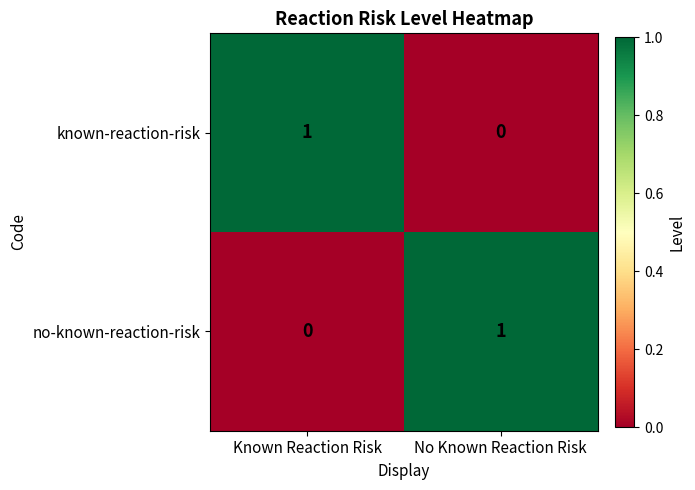

What is the spread (max minus min) of values at Known Reaction Risk?

1